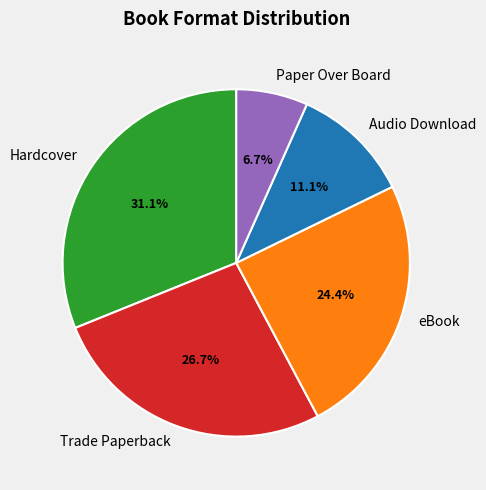

To the nearest percent, what percentage of the pie is Hardcover?

31%